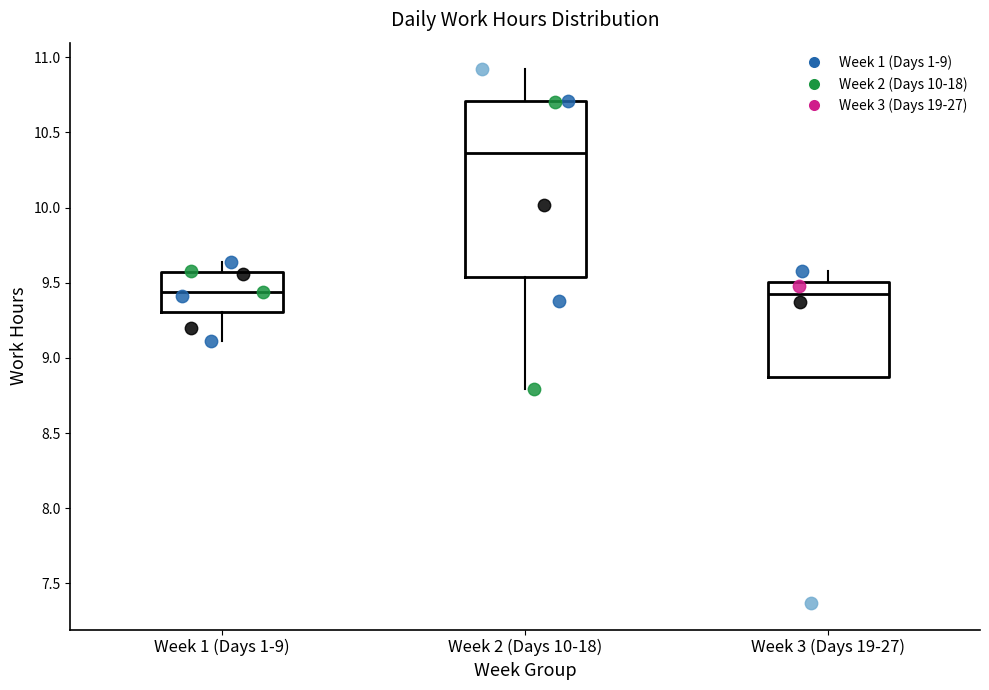

Reading left to right, read every box against the y-axis: the position of its median line, the range the box covers, and the ends of its whiskers. The values are not printed on the chart, so give them approximately, as read against the axis.

Week 1 (Days 1-9): median 9.45, box 9.30 to 9.55, whiskers 9.10 to 9.65
Week 2 (Days 10-18): median 10.35, box 9.55 to 10.70, whiskers 8.80 to 10.90
Week 3 (Days 19-27): median 9.45, box 8.85 to 9.50, whiskers 8.85 to 9.60